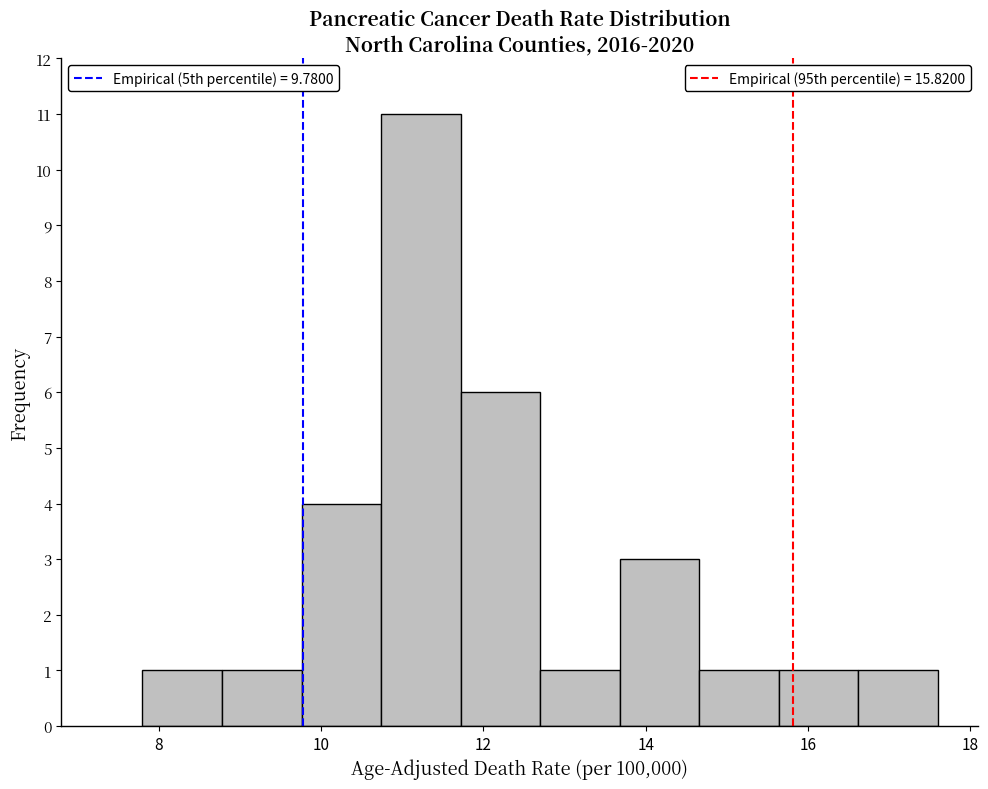

Reading left to right, list every bar in this chart as the range it spans on the x-axis followed by its height. Neither the bar edges nor the heights are printed on the chart, so give them approximately, as read against the axes.

7.80 to 8.78: 1
8.78 to 9.76: 1
9.76 to 10.74: 4
10.74 to 11.72: 11
11.72 to 12.70: 6
12.70 to 13.68: 1
13.68 to 14.66: 3
14.66 to 15.64: 1
15.64 to 16.62: 1
16.62 to 17.60: 1